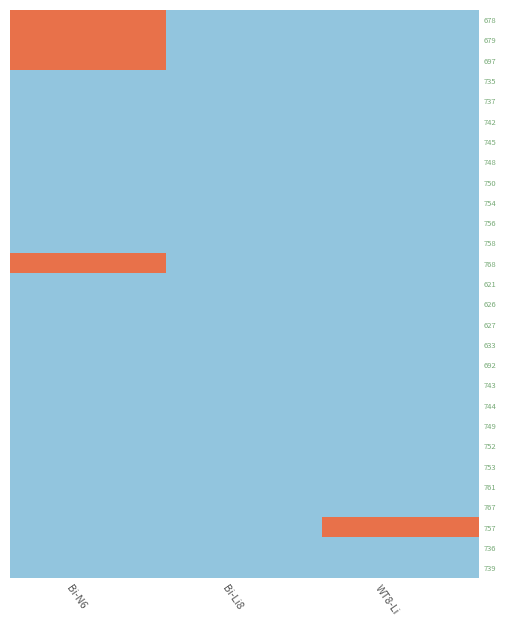

Reading right to left, list all the values displayed in this chart.

678: WT8-Li=0	Bi-Li8=0	Bi-N6=100
679: WT8-Li=0	Bi-Li8=0	Bi-N6=100
697: WT8-Li=0	Bi-Li8=0	Bi-N6=100
735: WT8-Li=0	Bi-Li8=0	Bi-N6=0
737: WT8-Li=0	Bi-Li8=0	Bi-N6=0
742: WT8-Li=0	Bi-Li8=0	Bi-N6=0
745: WT8-Li=0	Bi-Li8=0	Bi-N6=0
748: WT8-Li=0	Bi-Li8=0	Bi-N6=0
750: WT8-Li=0	Bi-Li8=0	Bi-N6=0
754: WT8-Li=0	Bi-Li8=0	Bi-N6=0
756: WT8-Li=0	Bi-Li8=0	Bi-N6=0
758: WT8-Li=0	Bi-Li8=0	Bi-N6=0
768: WT8-Li=0	Bi-Li8=0	Bi-N6=100
621: WT8-Li=0	Bi-Li8=0	Bi-N6=0
626: WT8-Li=0	Bi-Li8=0	Bi-N6=0
627: WT8-Li=0	Bi-Li8=0	Bi-N6=0
633: WT8-Li=0	Bi-Li8=0	Bi-N6=0
692: WT8-Li=0	Bi-Li8=0	Bi-N6=0
743: WT8-Li=0	Bi-Li8=0	Bi-N6=0
744: WT8-Li=0	Bi-Li8=0	Bi-N6=0
749: WT8-Li=0	Bi-Li8=0	Bi-N6=0
752: WT8-Li=0	Bi-Li8=0	Bi-N6=0
753: WT8-Li=0	Bi-Li8=0	Bi-N6=0
761: WT8-Li=0	Bi-Li8=0	Bi-N6=0
767: WT8-Li=0	Bi-Li8=0	Bi-N6=0
757: WT8-Li=100	Bi-Li8=0	Bi-N6=0
736: WT8-Li=0	Bi-Li8=0	Bi-N6=0
739: WT8-Li=0	Bi-Li8=0	Bi-N6=0